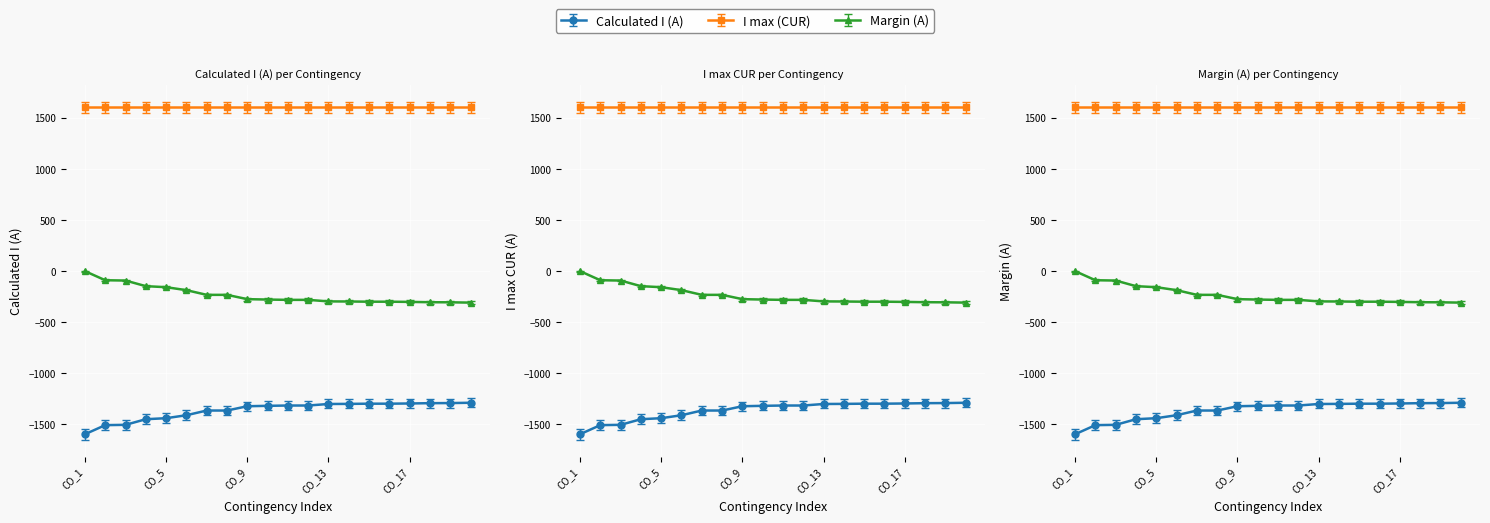

Between BG-CO_00001 and BG-CO_00018, which is larger?

BG-CO_00018